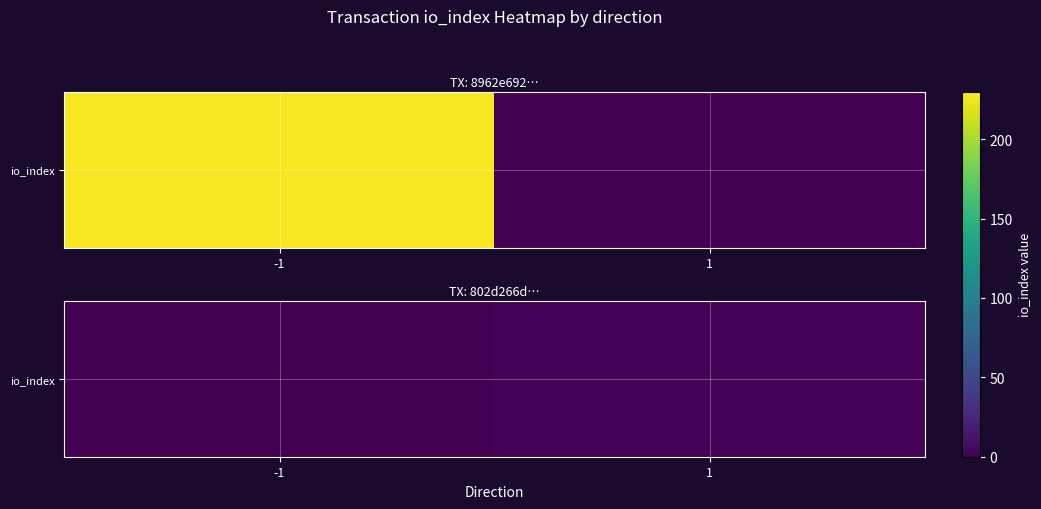

List the labels in order of value, largest first.

1, -1